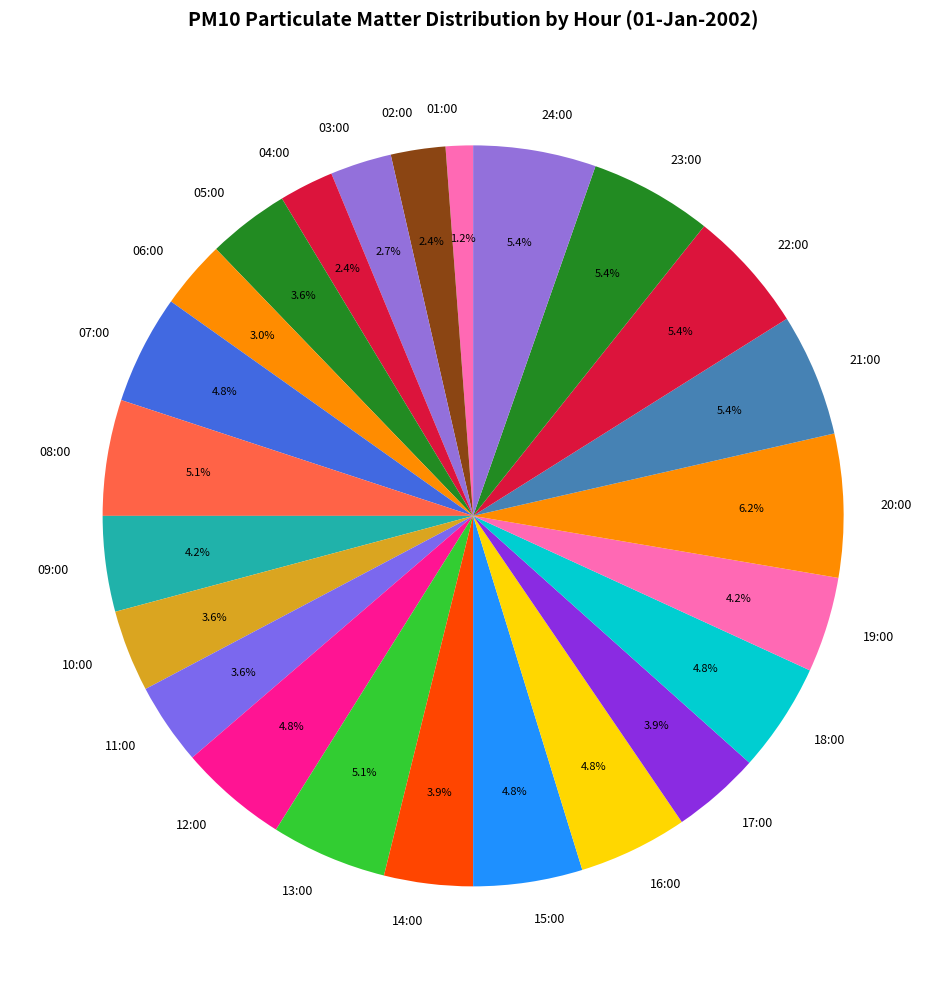

To the nearest percent, what is the difference between the largest and smallest slice percentages?

5%